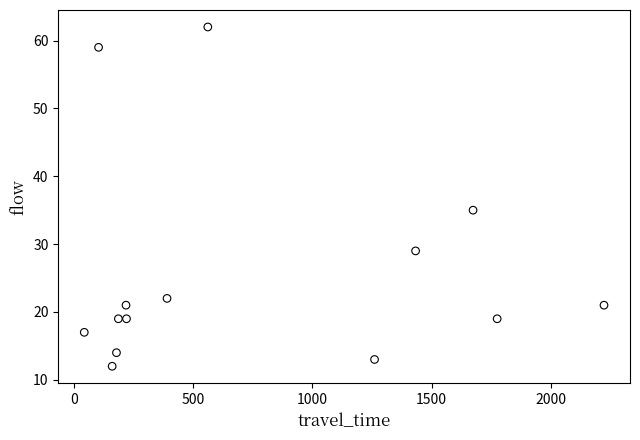

What is the range of X values (max minus min)?

2179